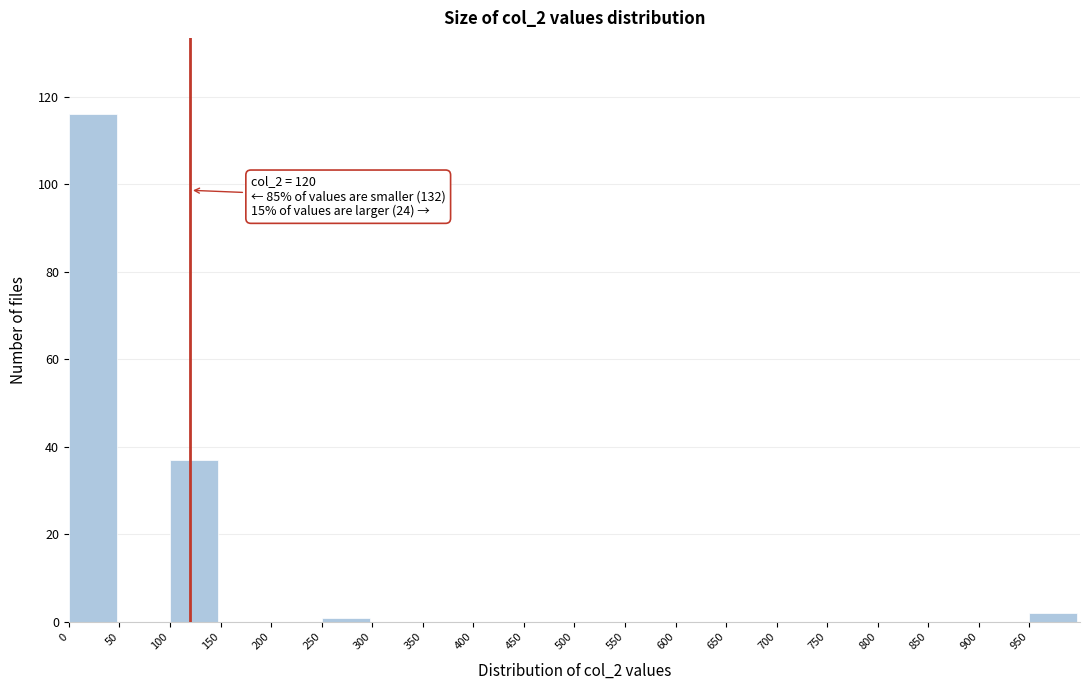

Over which range of the x-axis is the bar tallest?

0 to 50